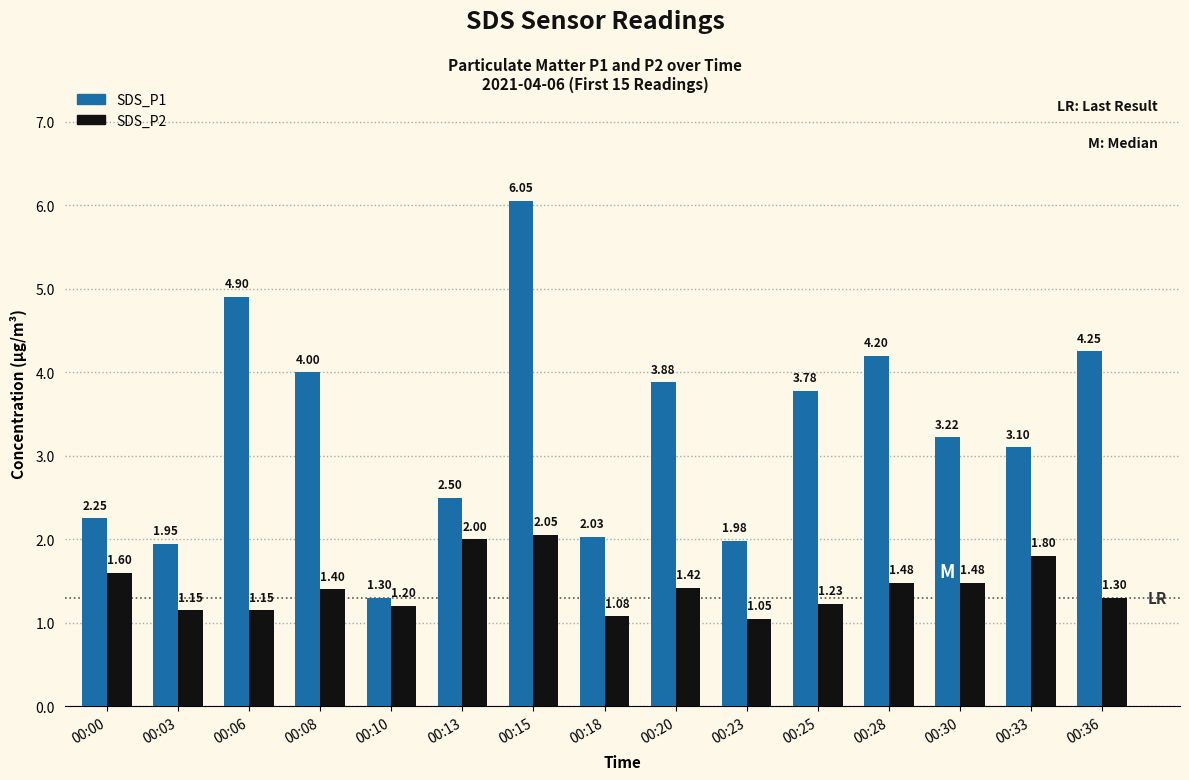

Which series changed the most between 00:23 and 00:25?

SDS_P1